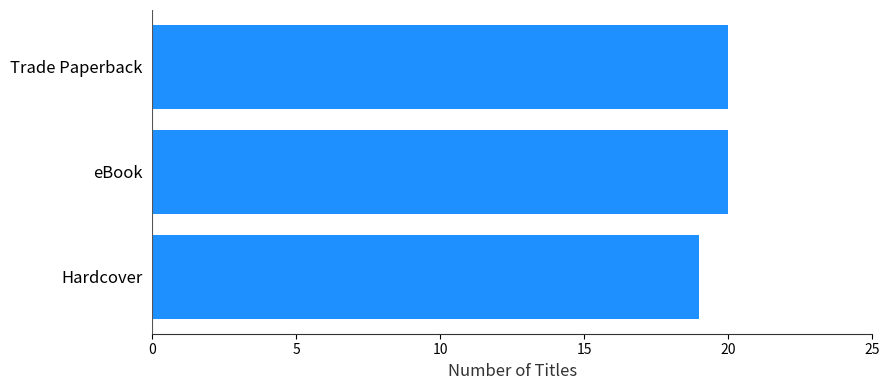

What is the sum of the values at Hardcover and eBook?

39